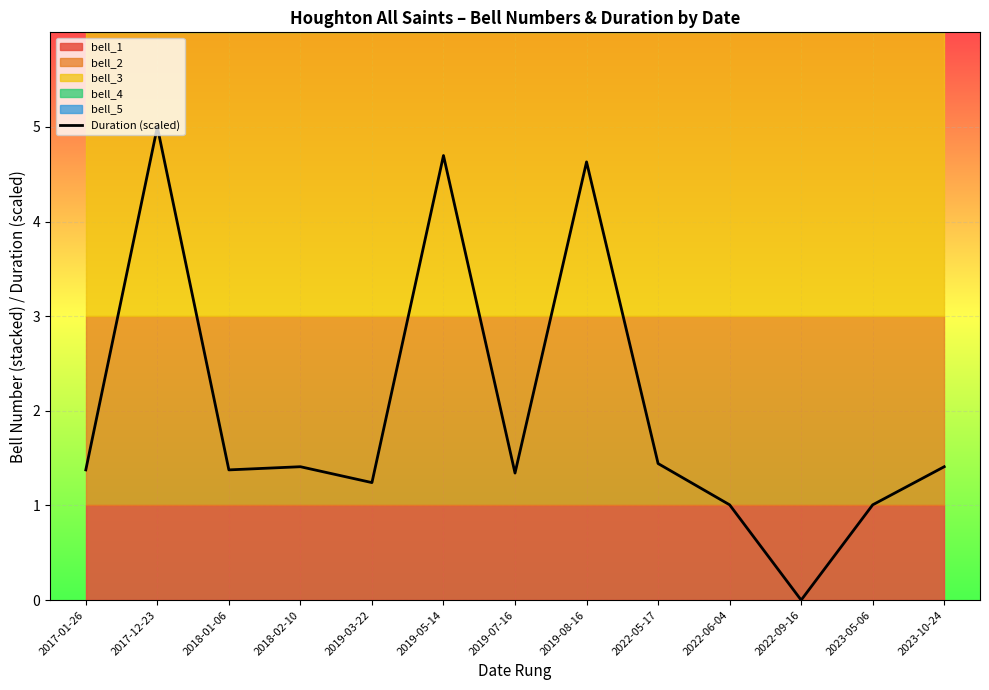

Reading left to right, list all the values displayed in this chart.

2017-01-26=1.4	2017-12-23=5.0	2018-01-06=1.4	2018-02-10=1.4	2019-03-22=1.2	2019-05-14=4.7	2019-07-16=1.3	2019-08-16=4.6	2022-05-17=1.4	2022-06-04=1.0	2022-09-16=0.0	2023-05-06=1.0	2023-10-24=1.4